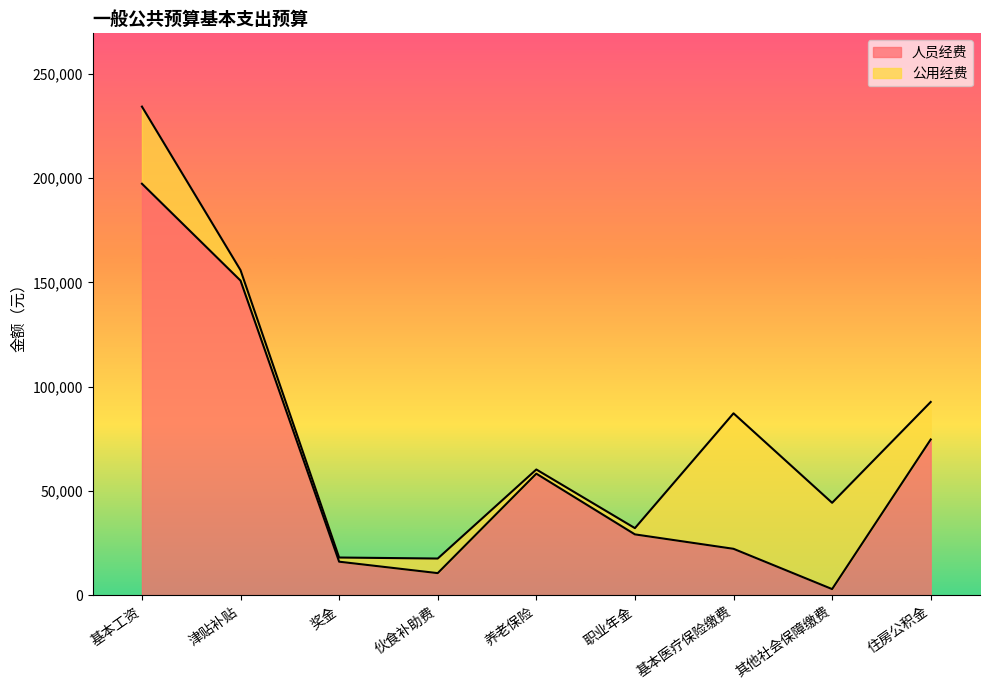

What position from the right is 伙食补助费?

6